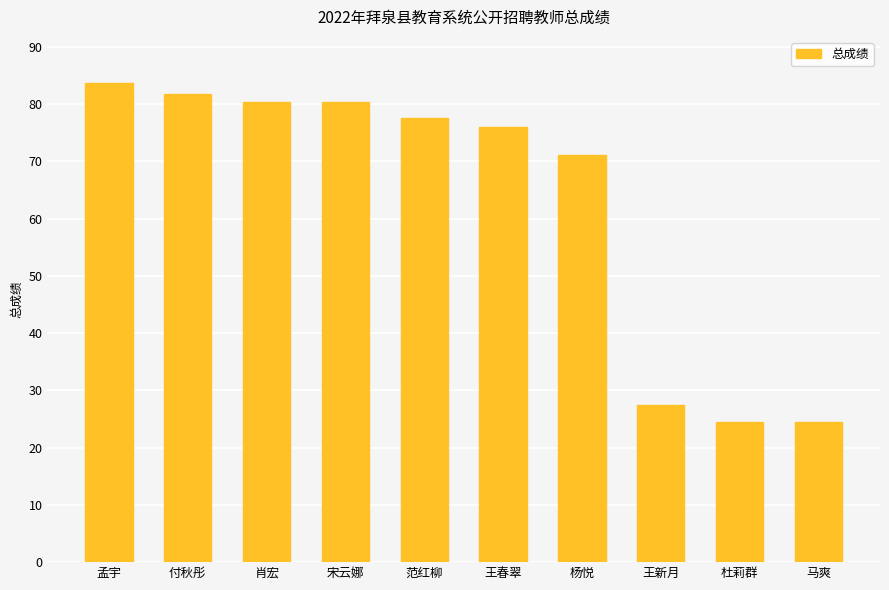

Reading right to left, transcribe all the data shown in this chart.

24.6	24.6	27.4	71.1	76.0	77.5	80.4	80.4	81.7	83.7